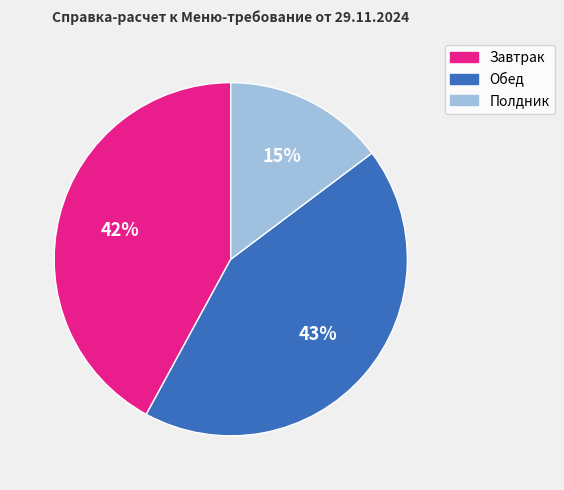

Does any single category account for the majority?

No